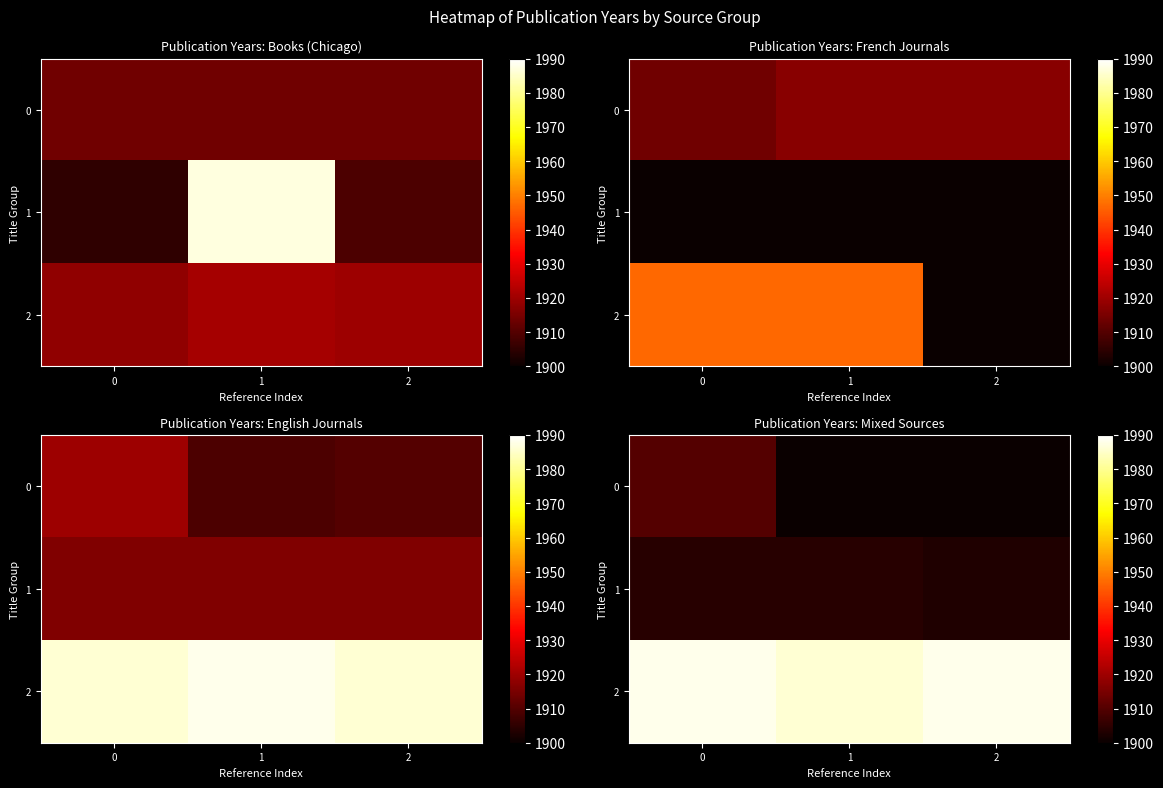

List the series in order of their peak value, highest first.

2, 0, 1